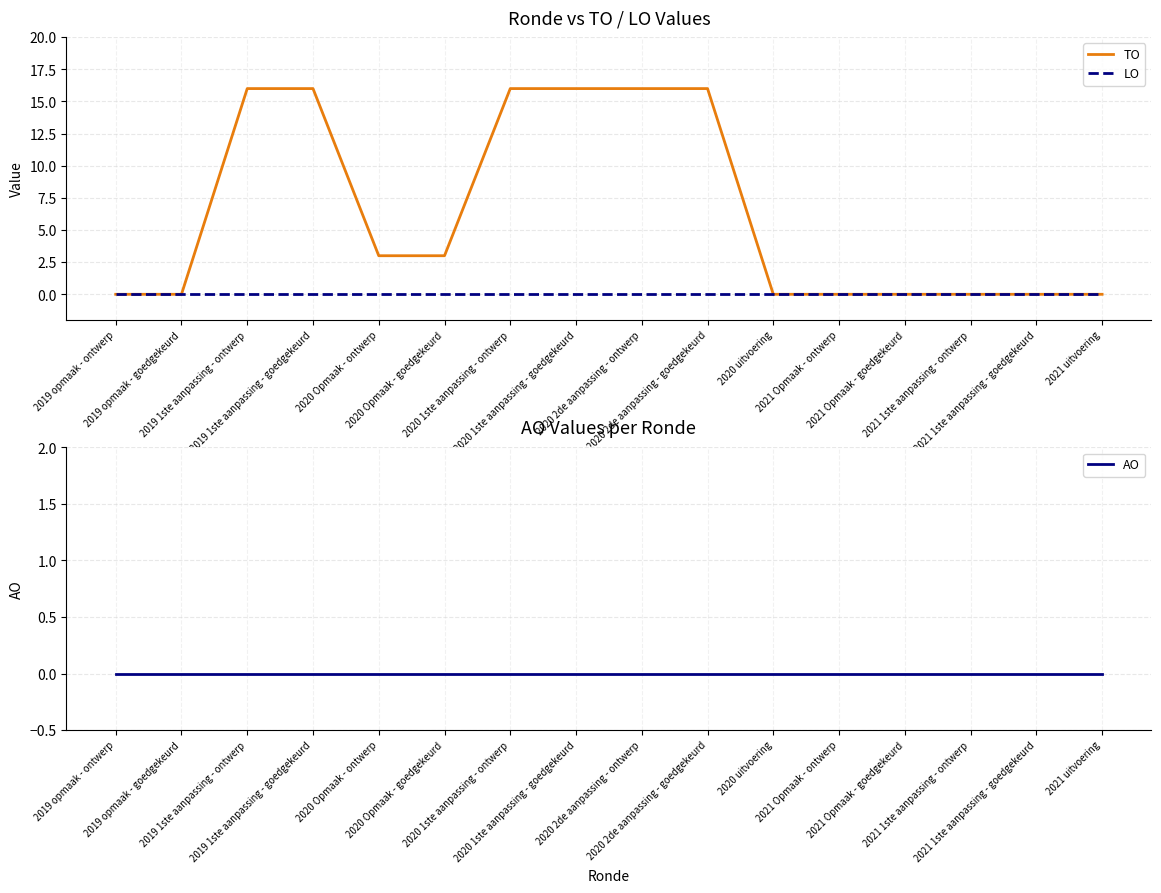

The value of LO at 2019 opmaak - ontwerp is 0. True or false?

True